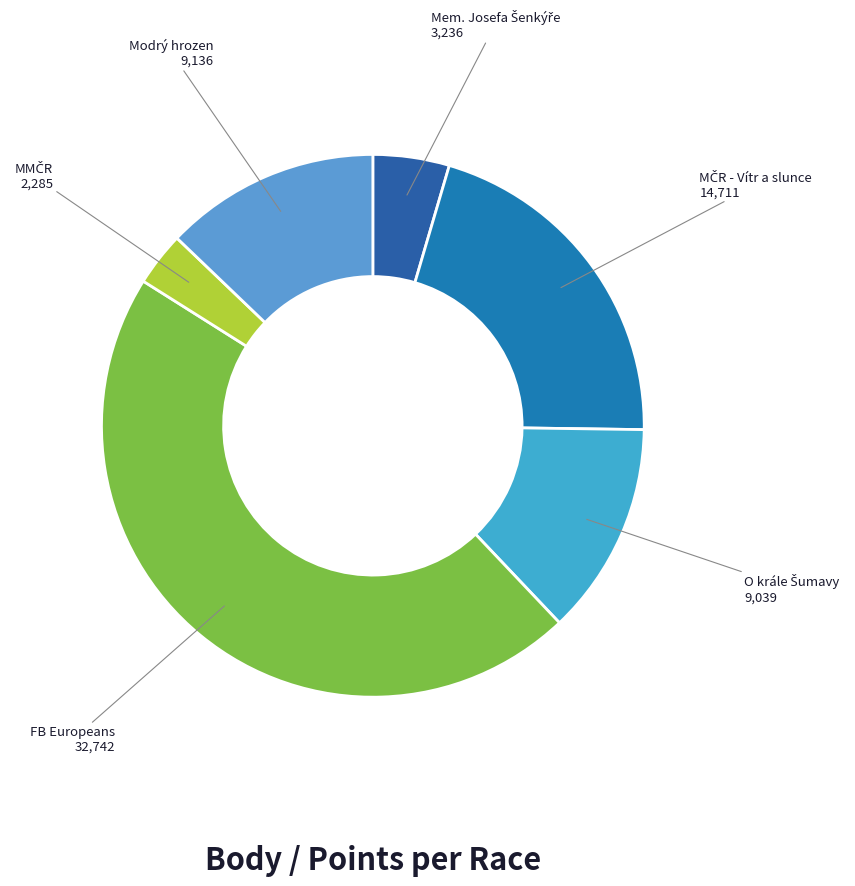

To the nearest percent, what is the difference between the largest and smallest slice percentages?

43%